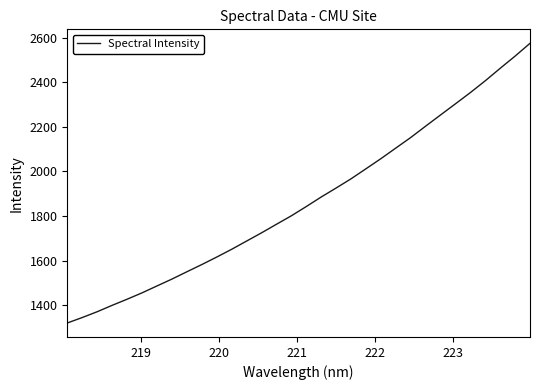

What is the average value?

1866.4